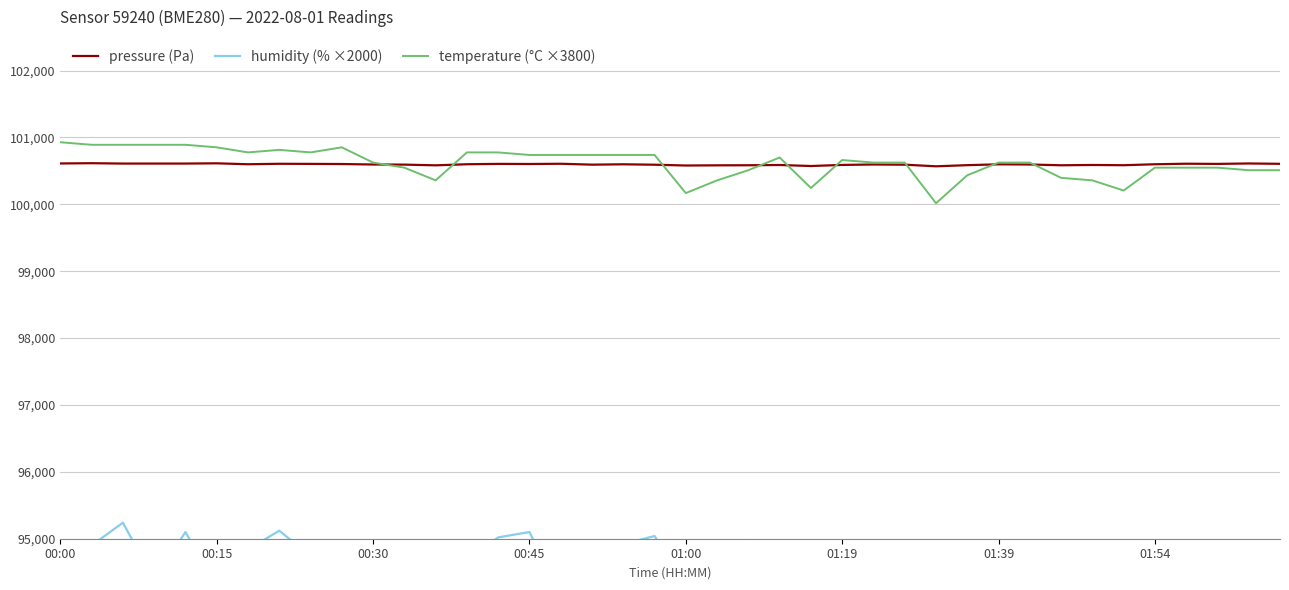

Which has a higher value, 28 or 11?

11